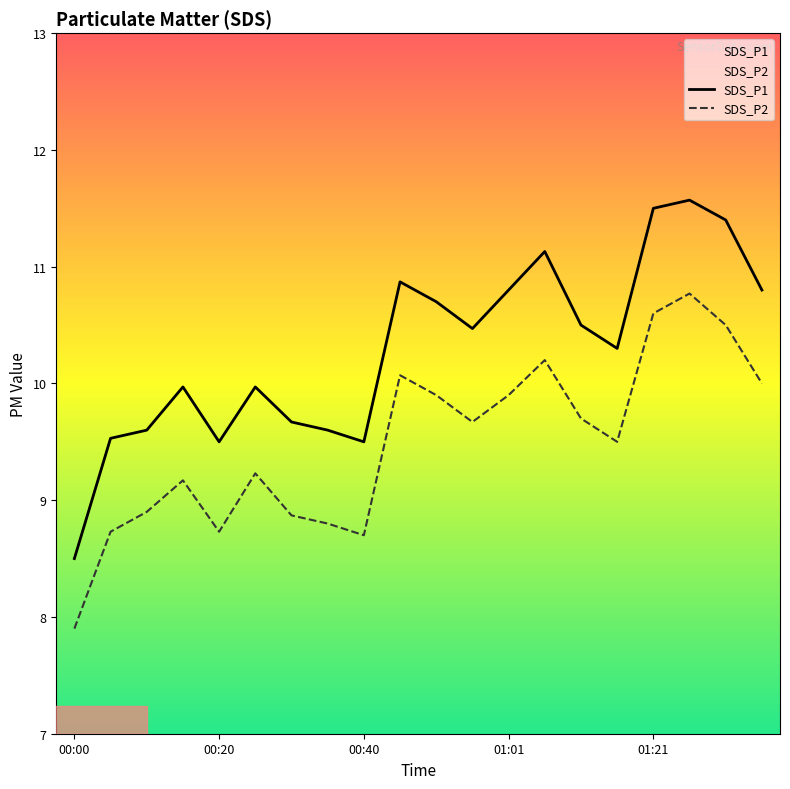

How many values in the SDS_P2 series exceed 9?

13